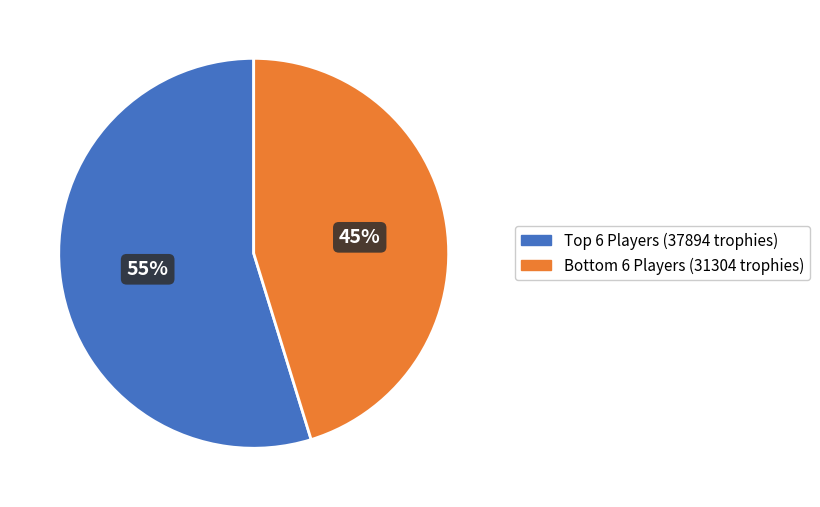

Rank the categories by value from lowest to highest.

Bottom 6 Players (31304 trophies), Top 6 Players (37894 trophies)